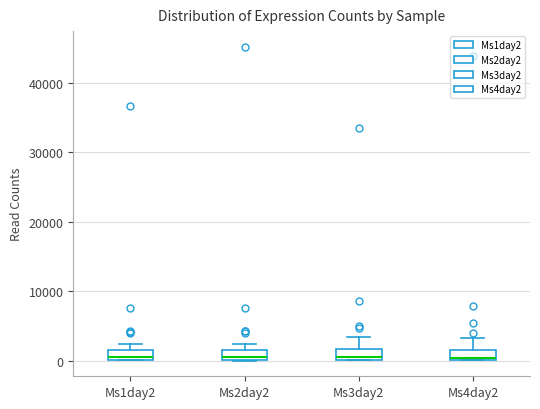

Where is the lower edge of the box for Ms3day2 on the y-axis? The values are not printed on the chart, so give them approximately, as read against the axis.

0